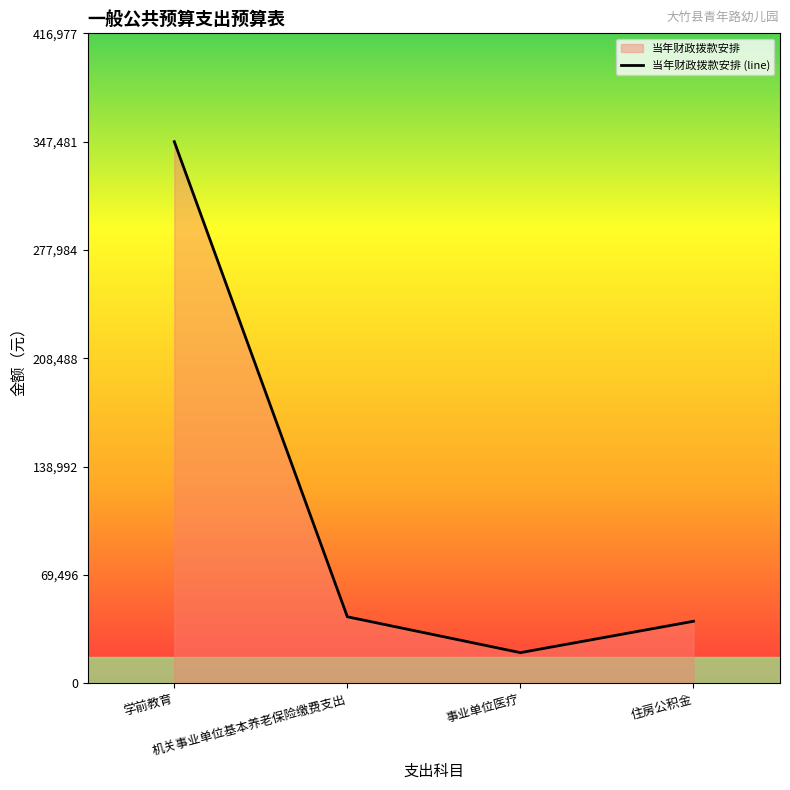

Read the value at 事业单位医疗, to the nearest 100.

19700